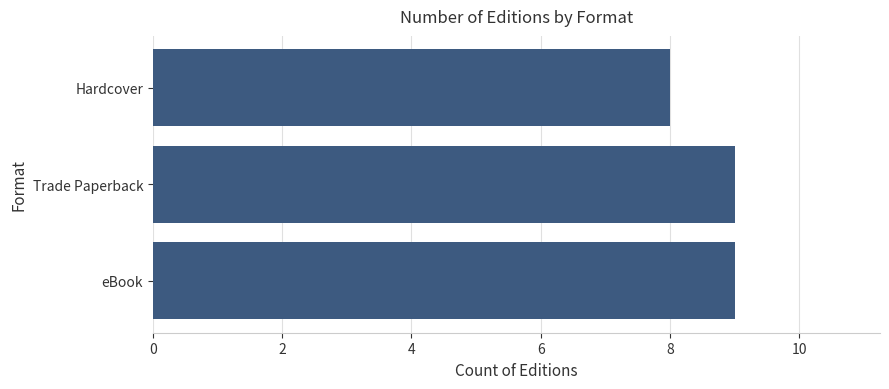

Is it true that the value at eBook is 15?

False